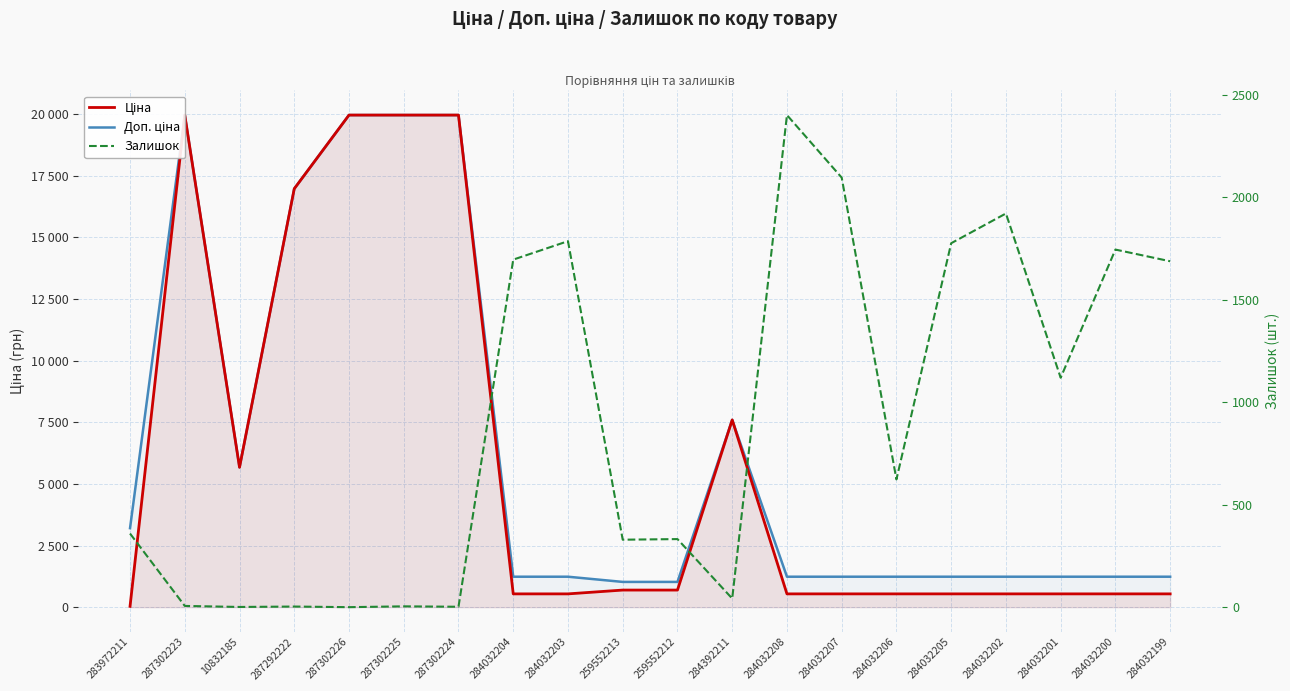

Which series changed the most between 284032208 and 284032207?

Залишок